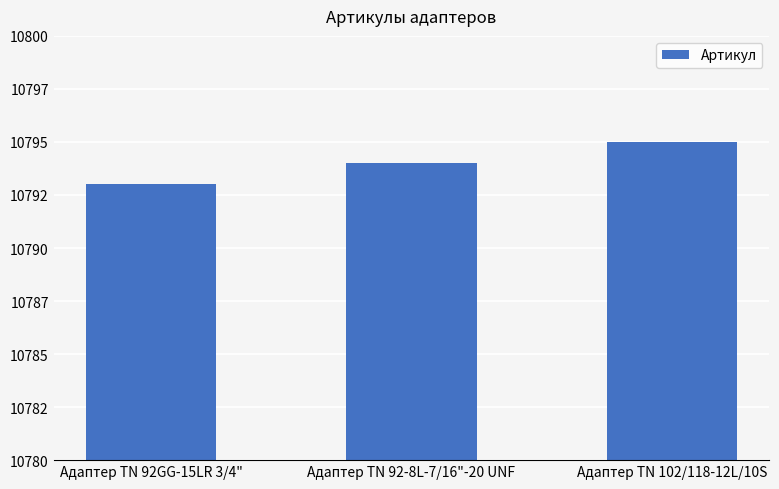

Are the bars horizontal?

No